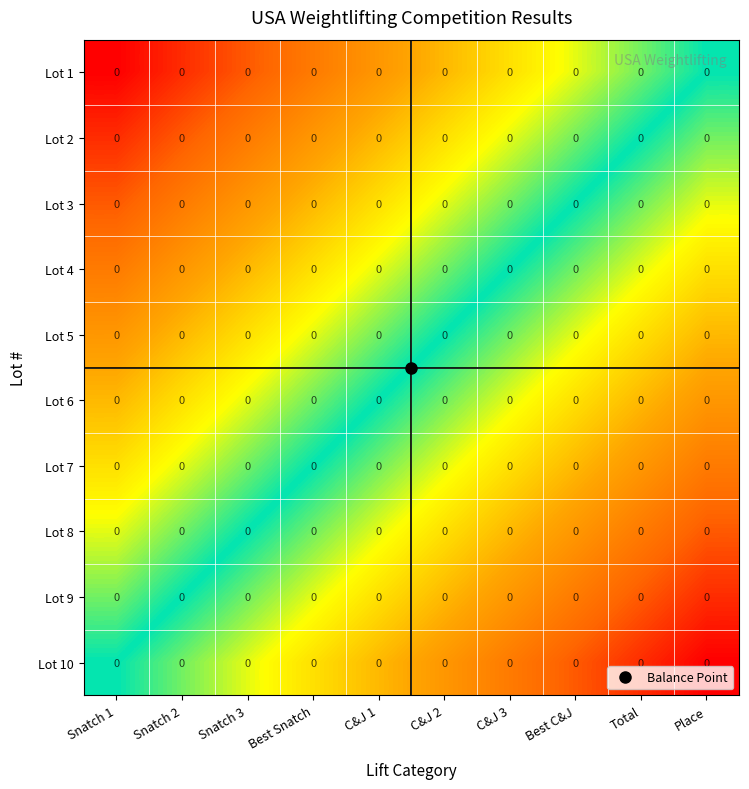

At which category is the sum across all series the highest?

Snatch 1